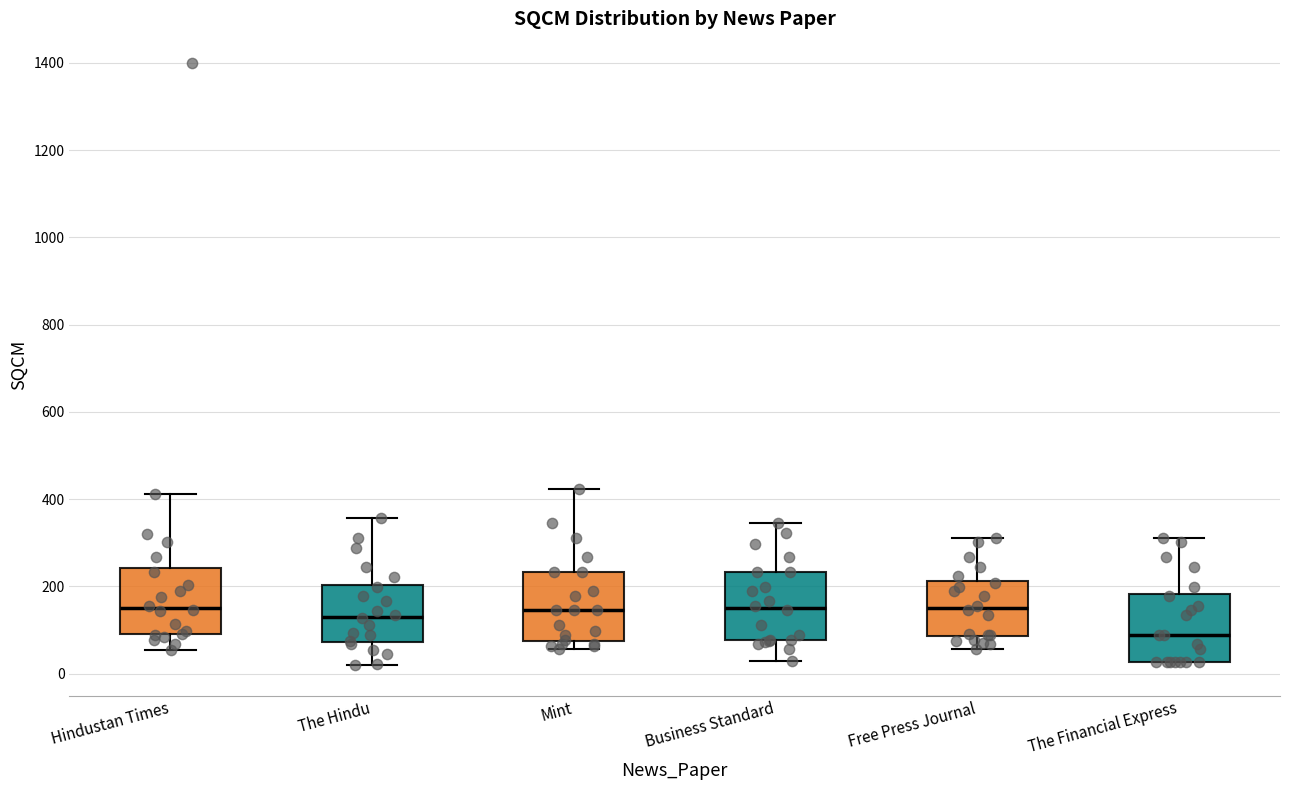

Reading left to right, read every box against the y-axis: the position of its median line, the range the box covers, and the ends of its whiskers. The values are not printed on the chart, so give them approximately, as read against the axis.

Hindustan Times: median 160, box 100 to 240, whiskers 60 to 420
The Hindu: median 140, box 80 to 200, whiskers 20 to 360
Mint: median 140, box 80 to 240, whiskers 60 to 420
Business Standard: median 160, box 80 to 240, whiskers 20 to 340
Free Press Journal: median 160, box 80 to 220, whiskers 60 to 320
The Financial Express: median 80, box 20 to 180, whiskers 20 to 320